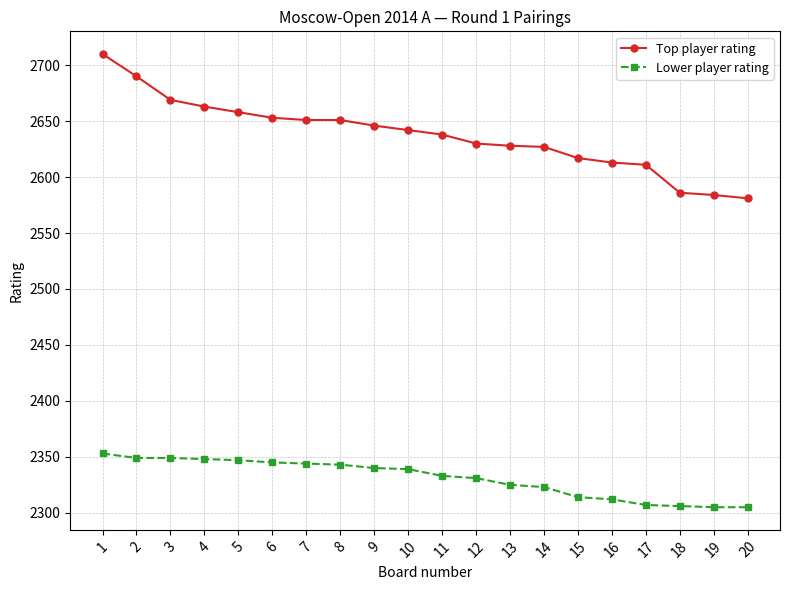

At which category is the sum across all series the highest?

1